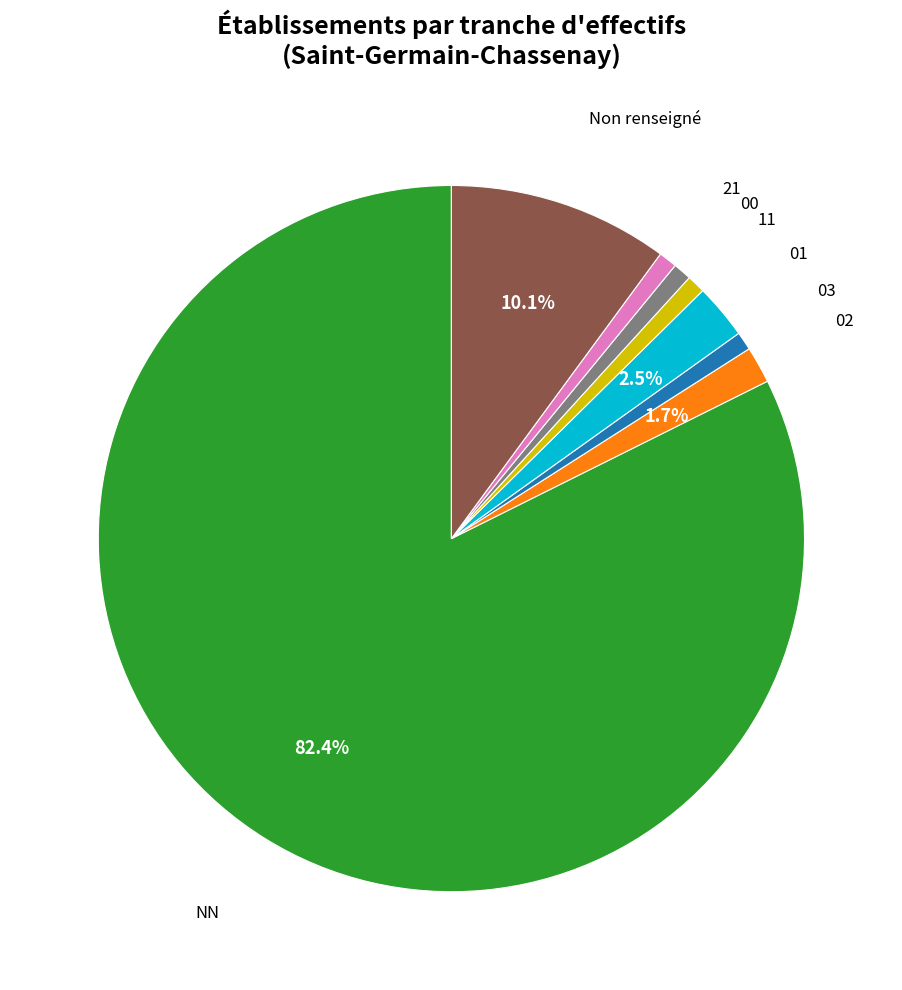

Does any single category account for the majority?

Yes